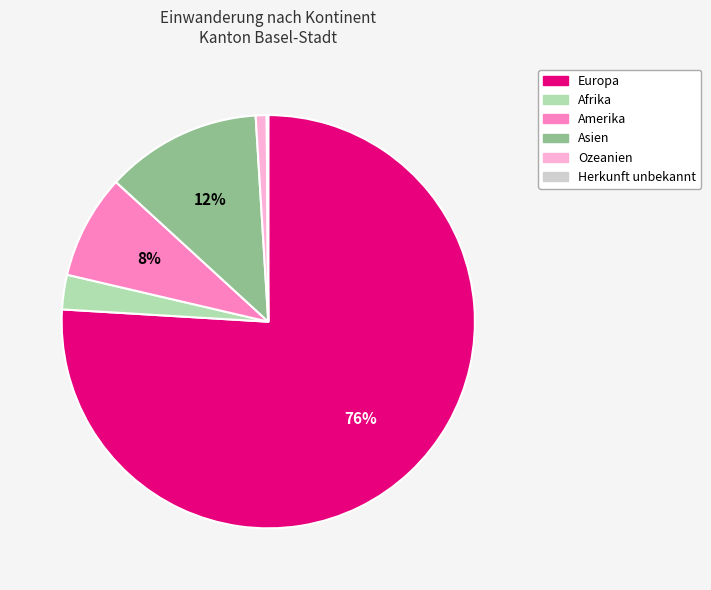

Which has a higher value, Europa or Ozeanien?

Europa